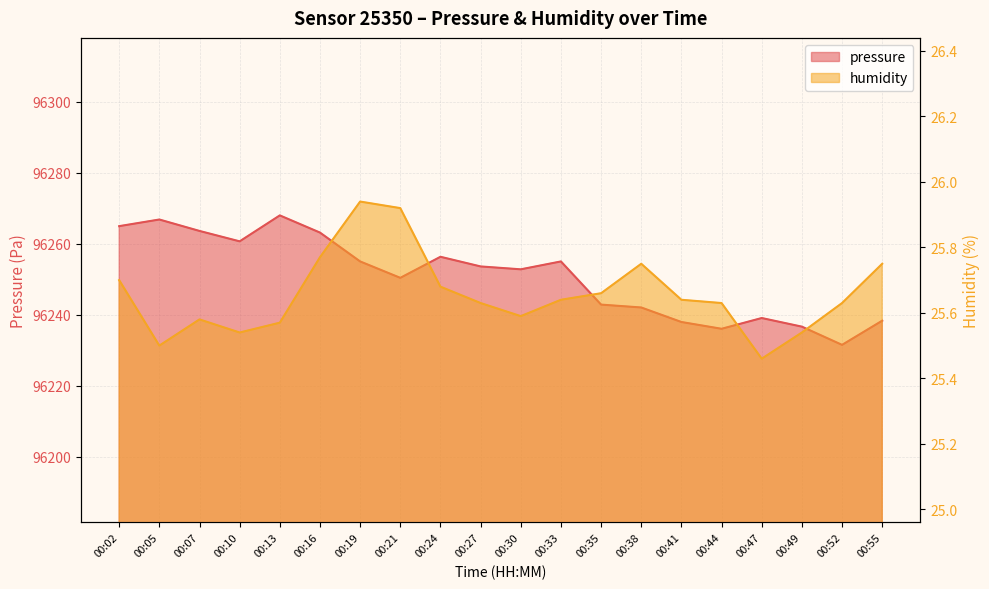

What is the value of the pressure point at the 4th from the left?

96260.7